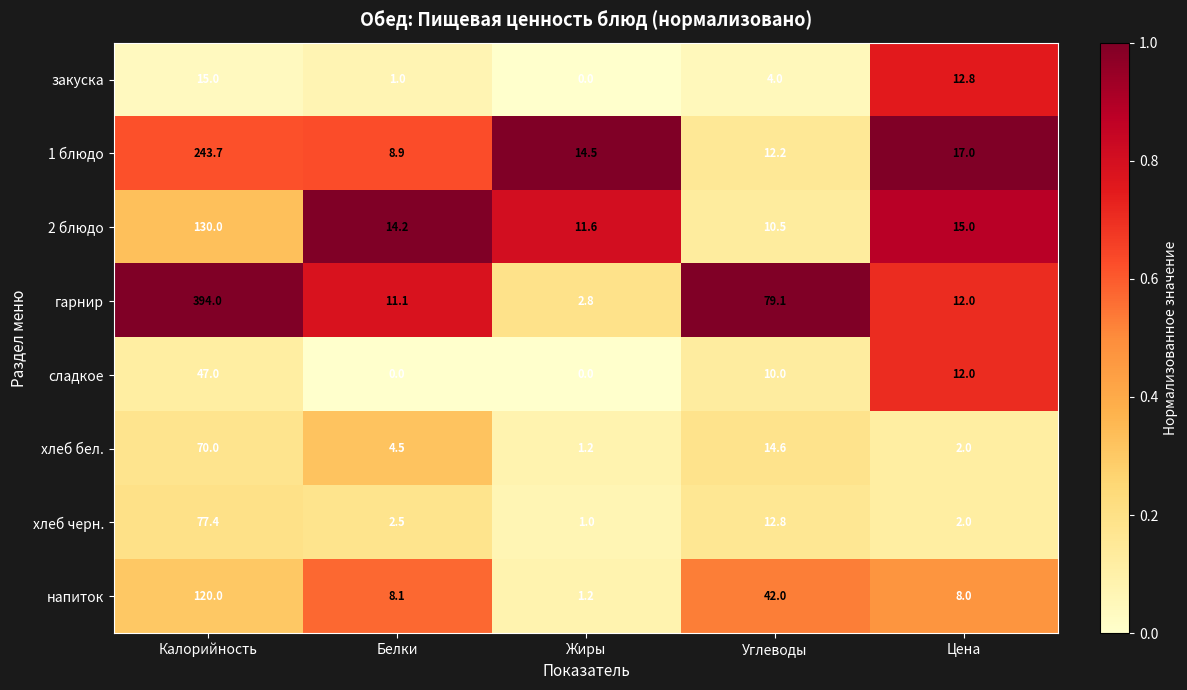

Rank the series by their maximum value, from highest to lowest.

гарнир, 1 блюдо, 2 блюдо, напиток, хлеб черн., хлеб бел., сладкое, закуска